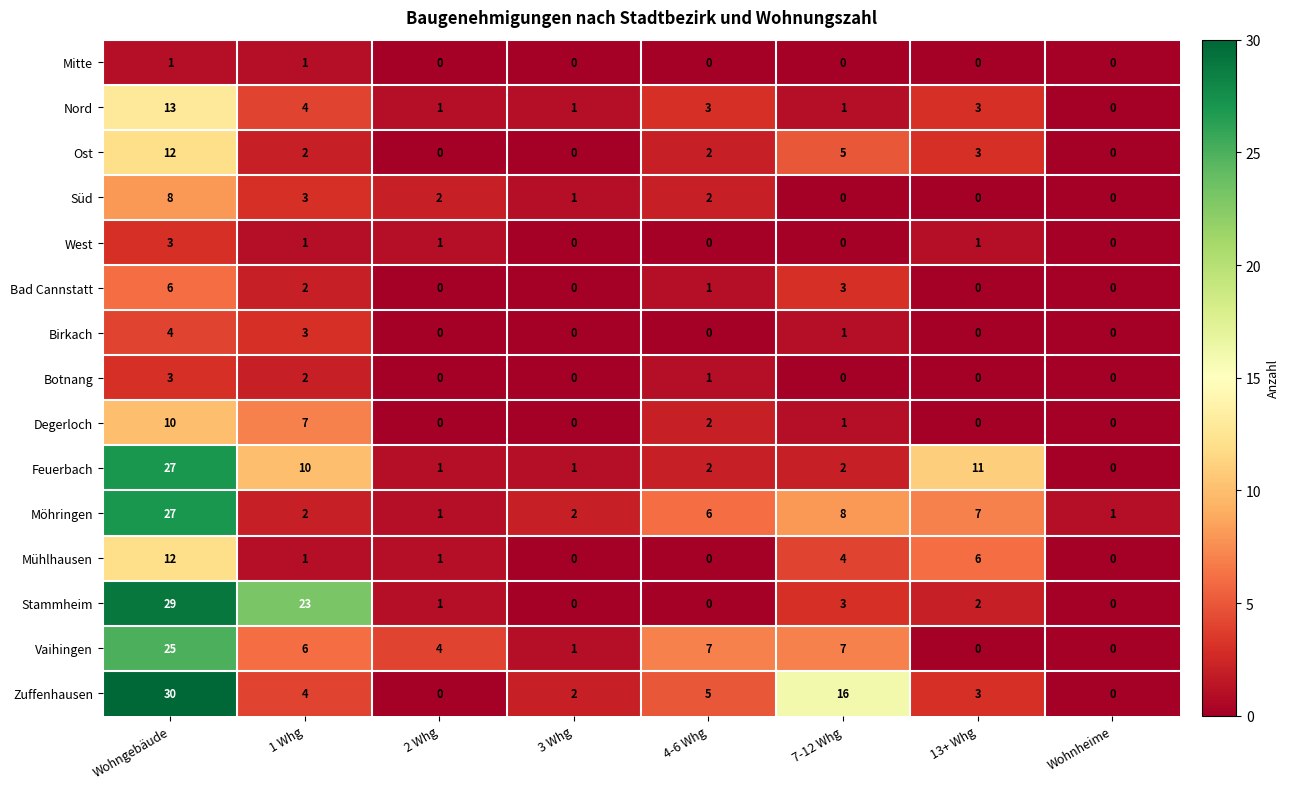

What is the maximum value shown in the chart?

30